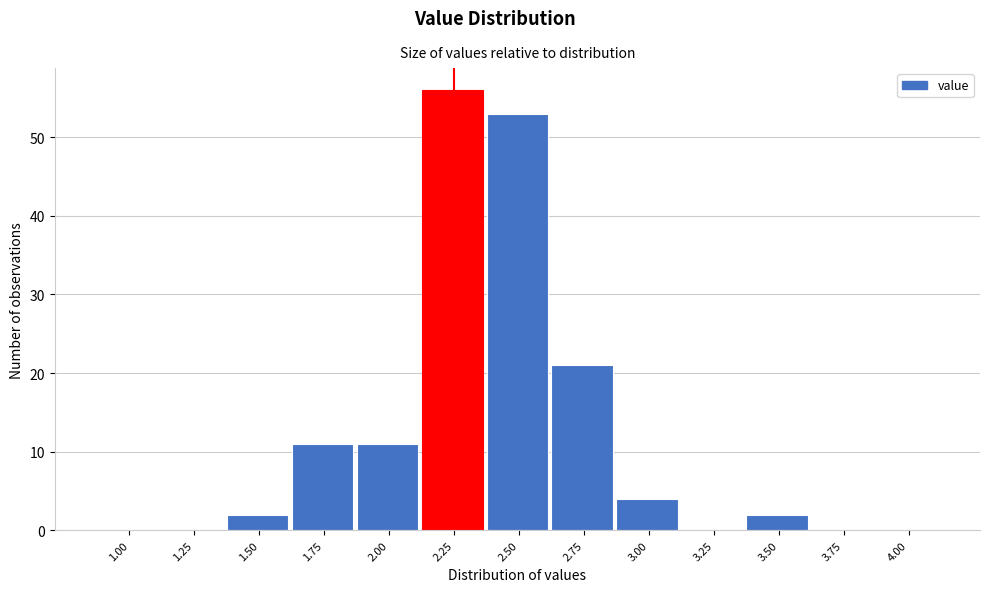

Reading right to left, what are all the values shown in this chart?

4.00=0	3.75=0	3.50=2	3.25=0	3.00=4	2.75=21	2.50=53	2.25=56	2.00=11	1.75=11	1.50=2	1.25=0	1.00=0